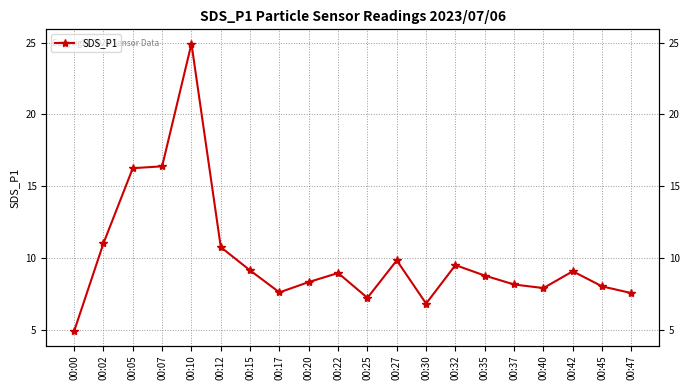

At which category does the chart reach its minimum across all series?

00:00